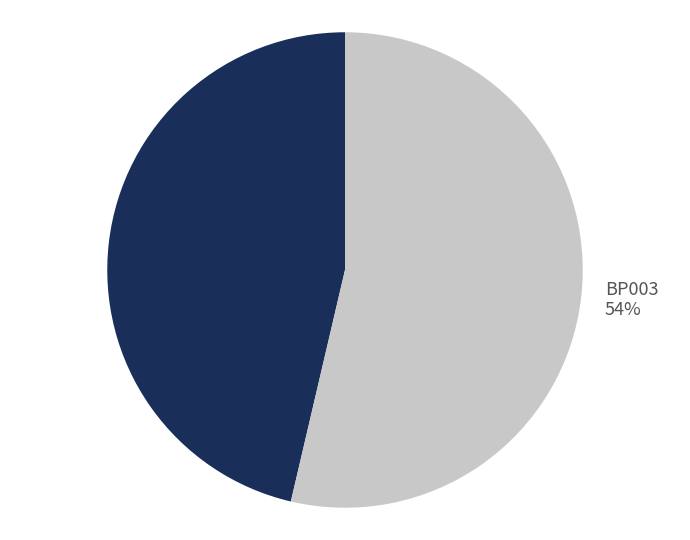

To the nearest percent, what portion does BP003 represent?

54%